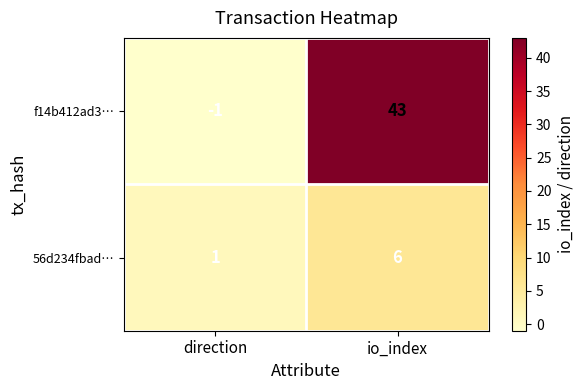

Rank the series by their average value, from lowest to highest.

56d234fbad…, f14b412ad3…